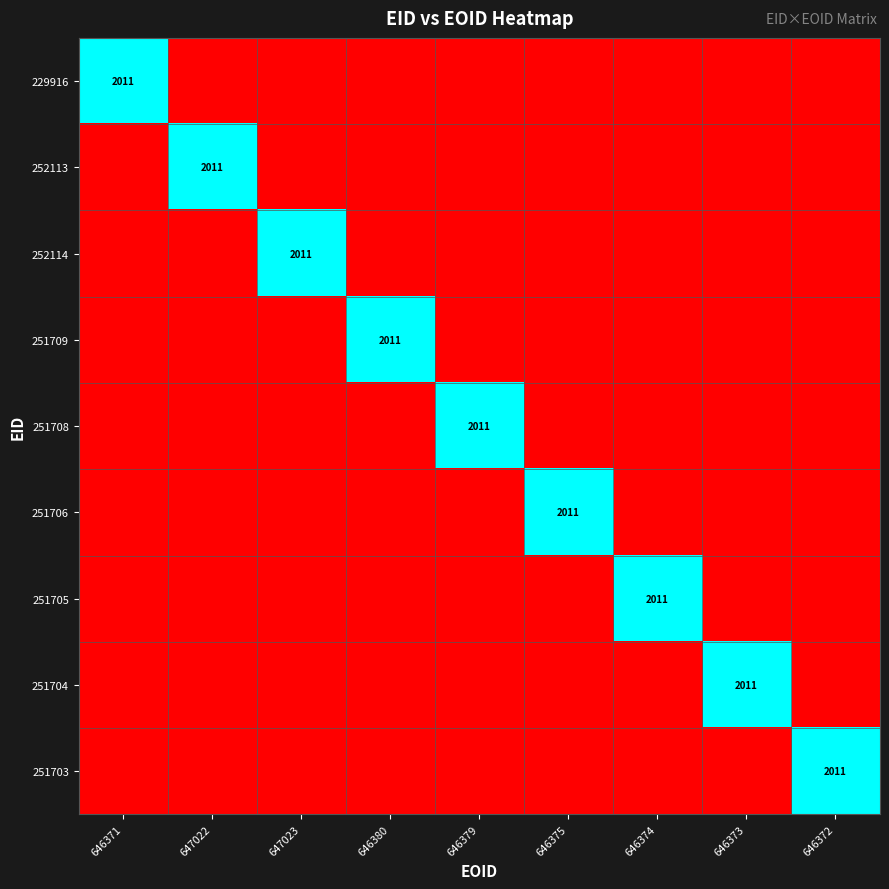

Which category has the highest value in the 252114 series?

647023